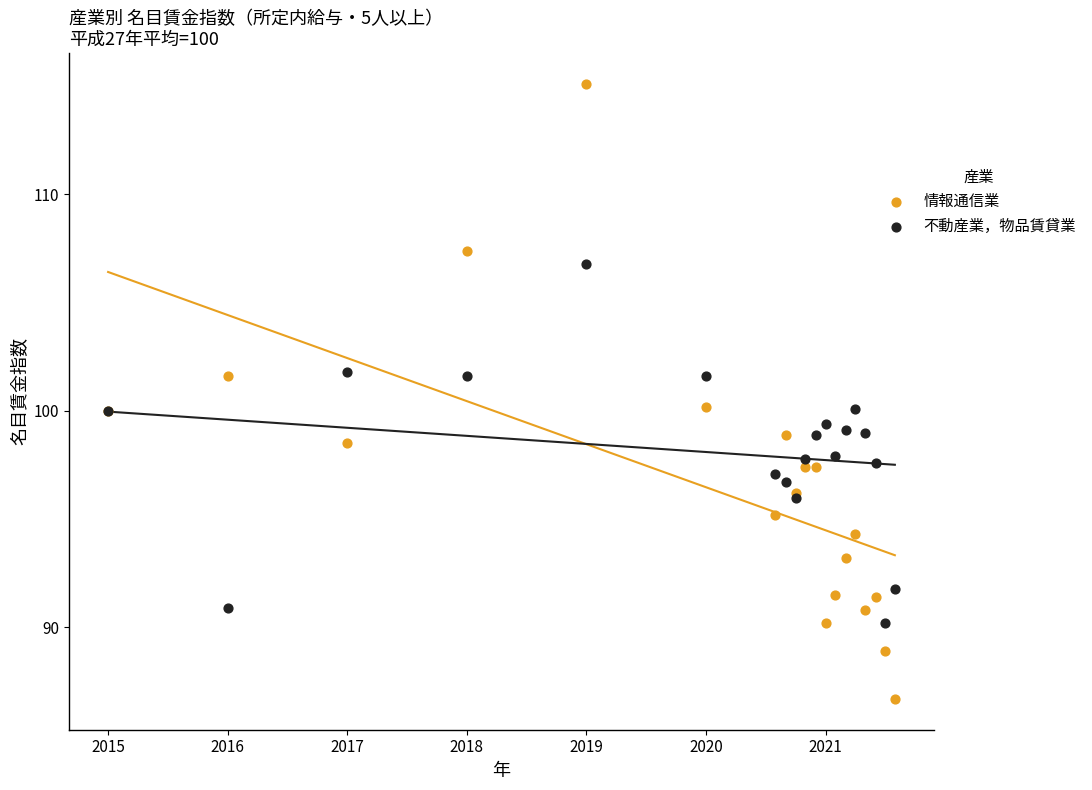

What is the X range (max minus min) for the scatter plot?

6.6